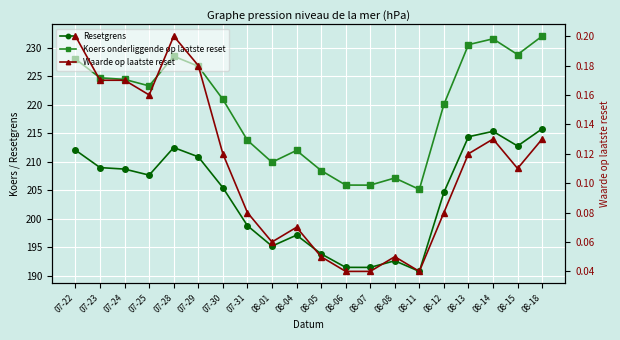

What is the sum of all Waarde op laatste reset values?

2.2